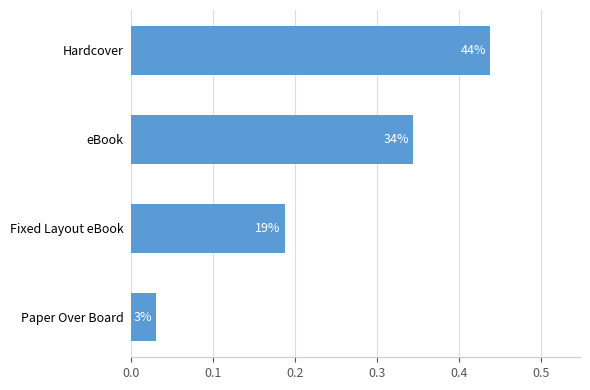

Does the chart contain any negative values?

No